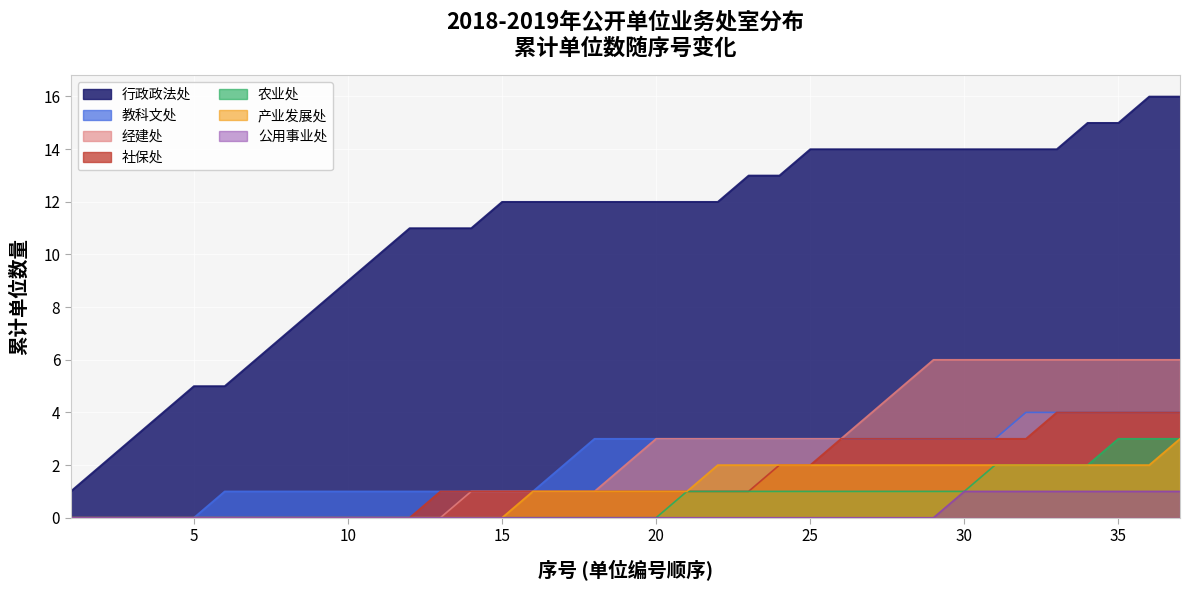

Does the chart display data point markers on the line(s)?

No